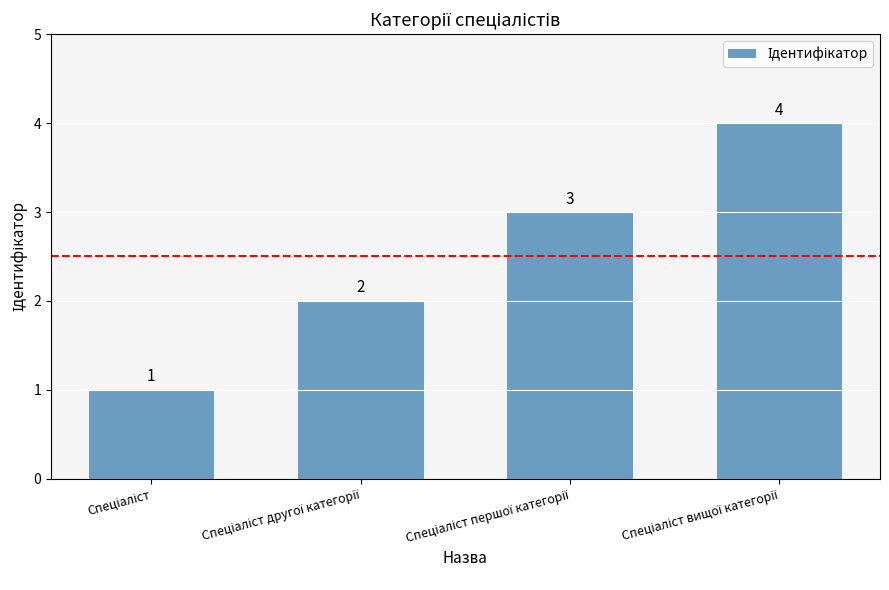

What is the difference between the maximum and minimum values?

3